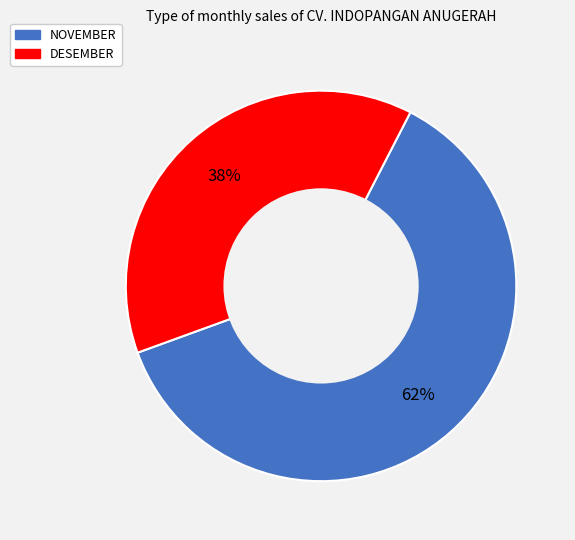

What is the ratio of the value at NOVEMBER to the value at DESEMBER?

1.6